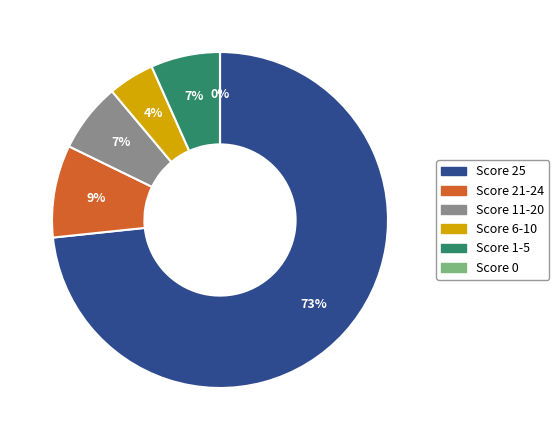

Is it true that Score 11-20 is 1% of the pie?

False